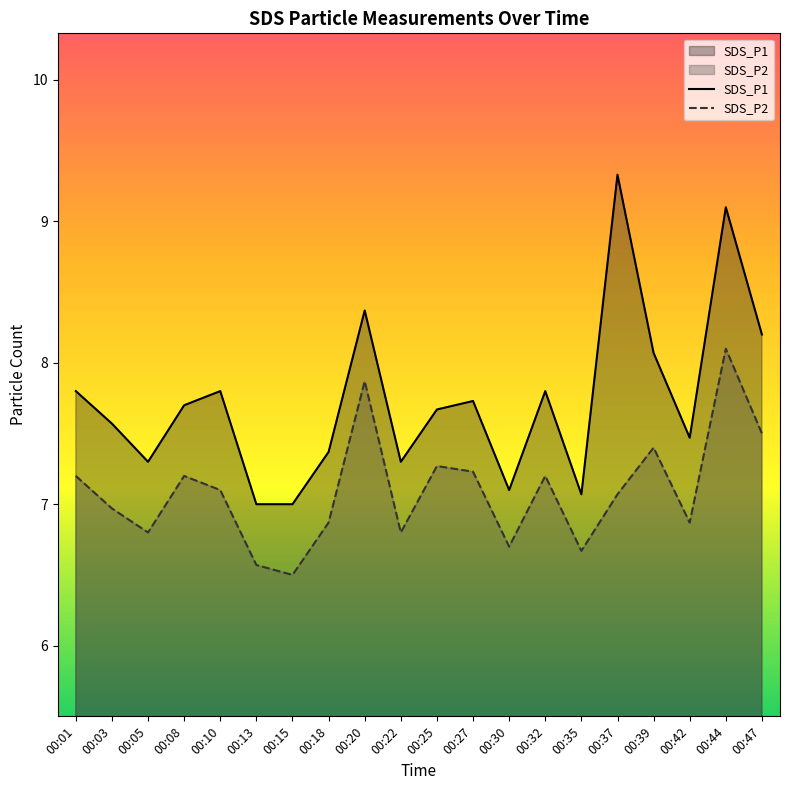

Reading left to right, list all the values displayed in this chart.

SDS_P1: 00:01=7.8	00:03=7.6	00:05=7.3	00:08=7.7	00:10=7.8	00:13=7.0	00:15=7.0	00:18=7.4	00:20=8.4	00:22=7.3	00:25=7.7	00:27=7.7	00:30=7.1	00:32=7.8	00:35=7.1	00:37=9.3	00:39=8.1	00:42=7.5	00:44=9.1	00:47=8.2
SDS_P2: 00:01=7.2	00:03=7.0	00:05=6.8	00:08=7.2	00:10=7.1	00:13=6.6	00:15=6.5	00:18=6.9	00:20=7.9	00:22=6.8	00:25=7.3	00:27=7.2	00:30=6.7	00:32=7.2	00:35=6.7	00:37=7.1	00:39=7.4	00:42=6.9	00:44=8.1	00:47=7.5